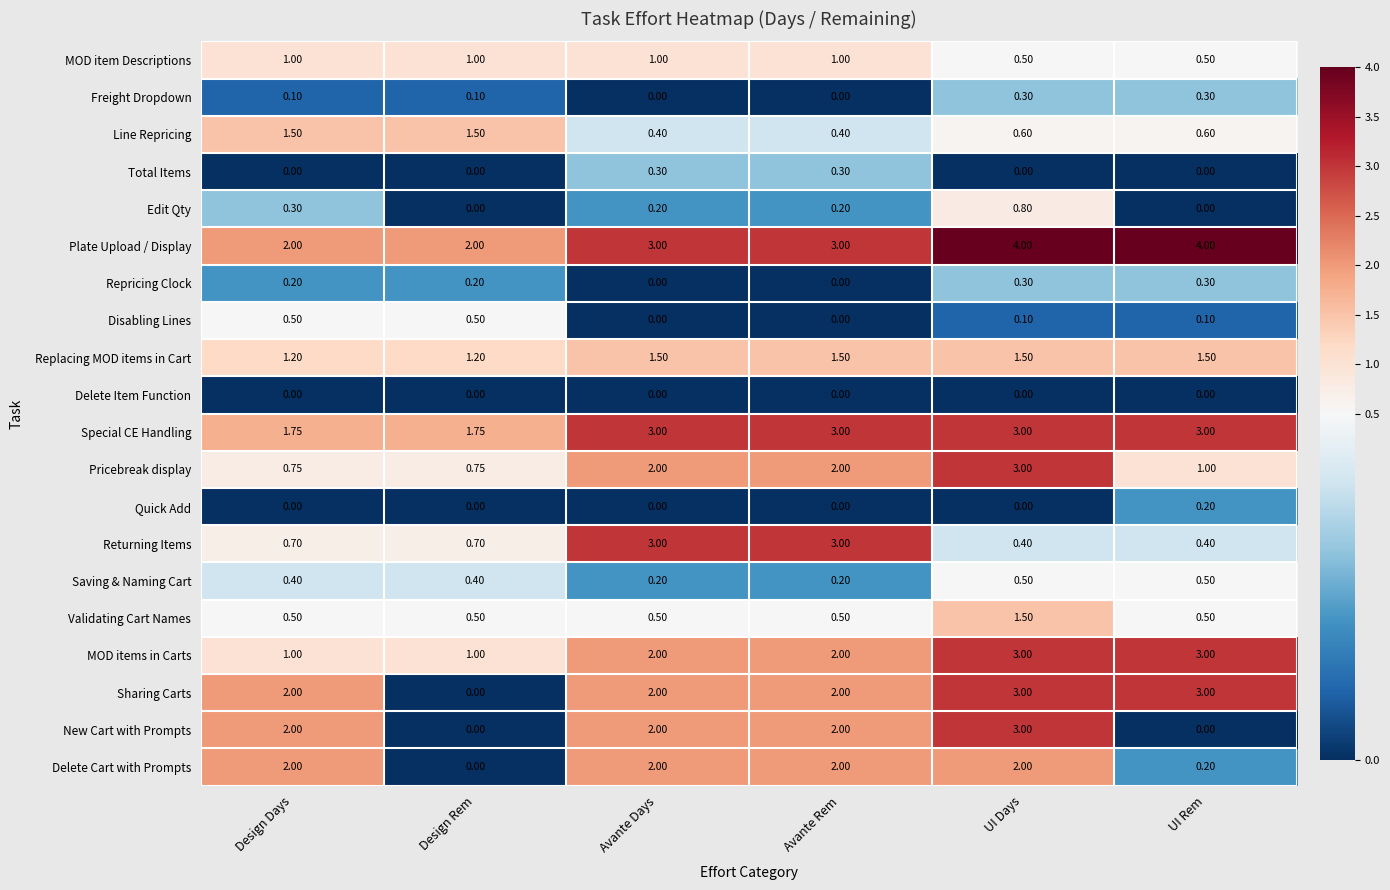

Which series changed the most between Avante Rem and UI Days?

Returning Items